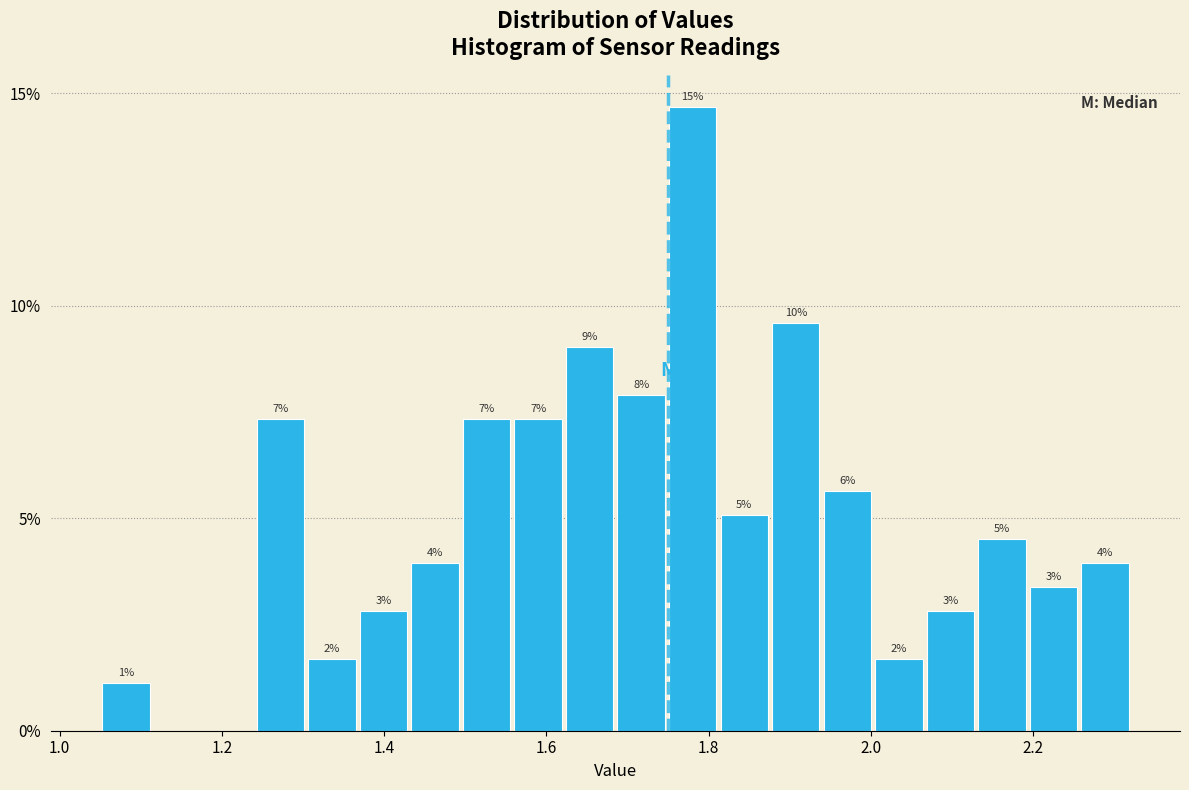

Around what value on the x-axis is the tallest bar? Give the approximate position of its centre, as read against the axis.

1.78